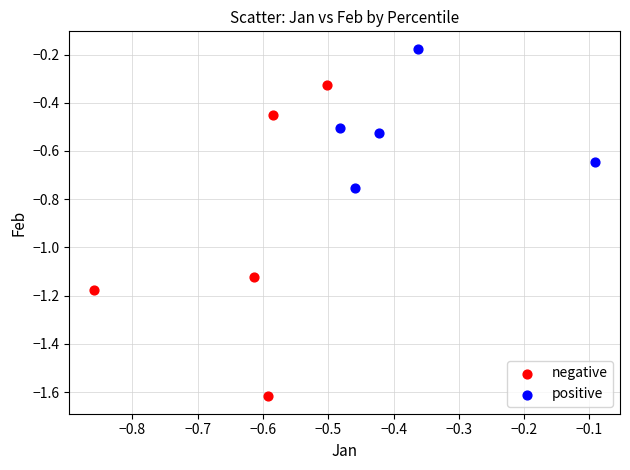

Which series has the widest spread of Y values?

negative